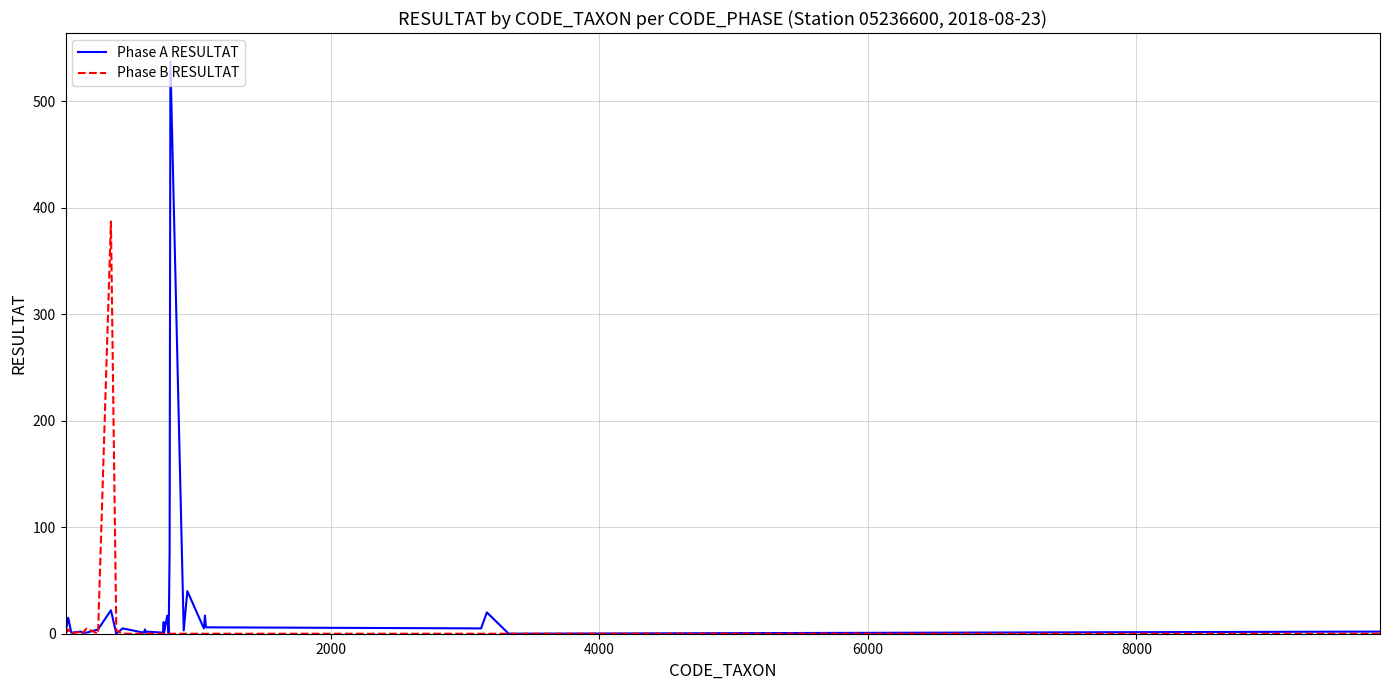

How many distinct data groups are displayed?

2